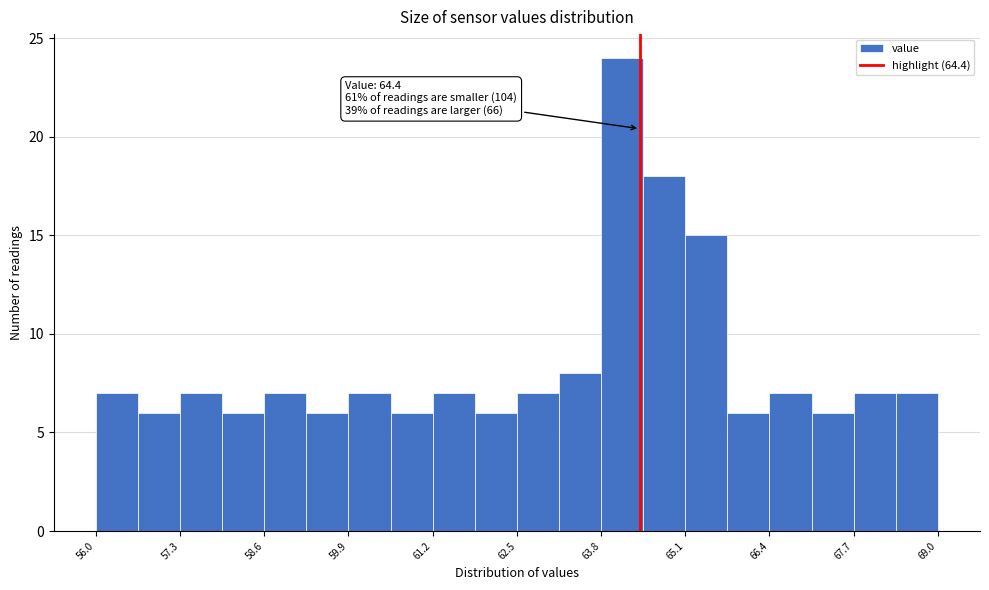

Around what value on the x-axis is the tallest bar? Give the approximate position of its centre, as read against the axis.

64.2